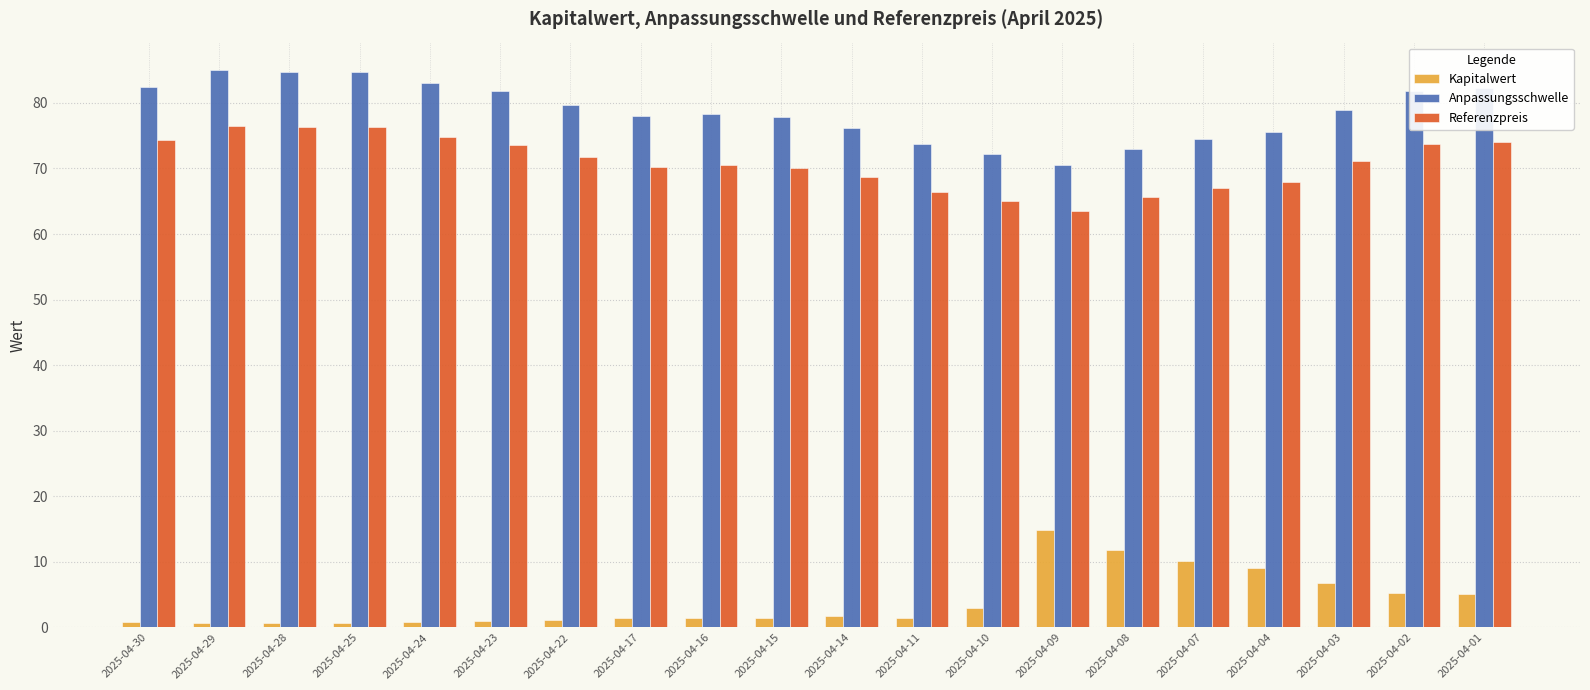

What is the difference between the Kapitalwert values at 2025-04-22 and 2025-04-08?

10.6